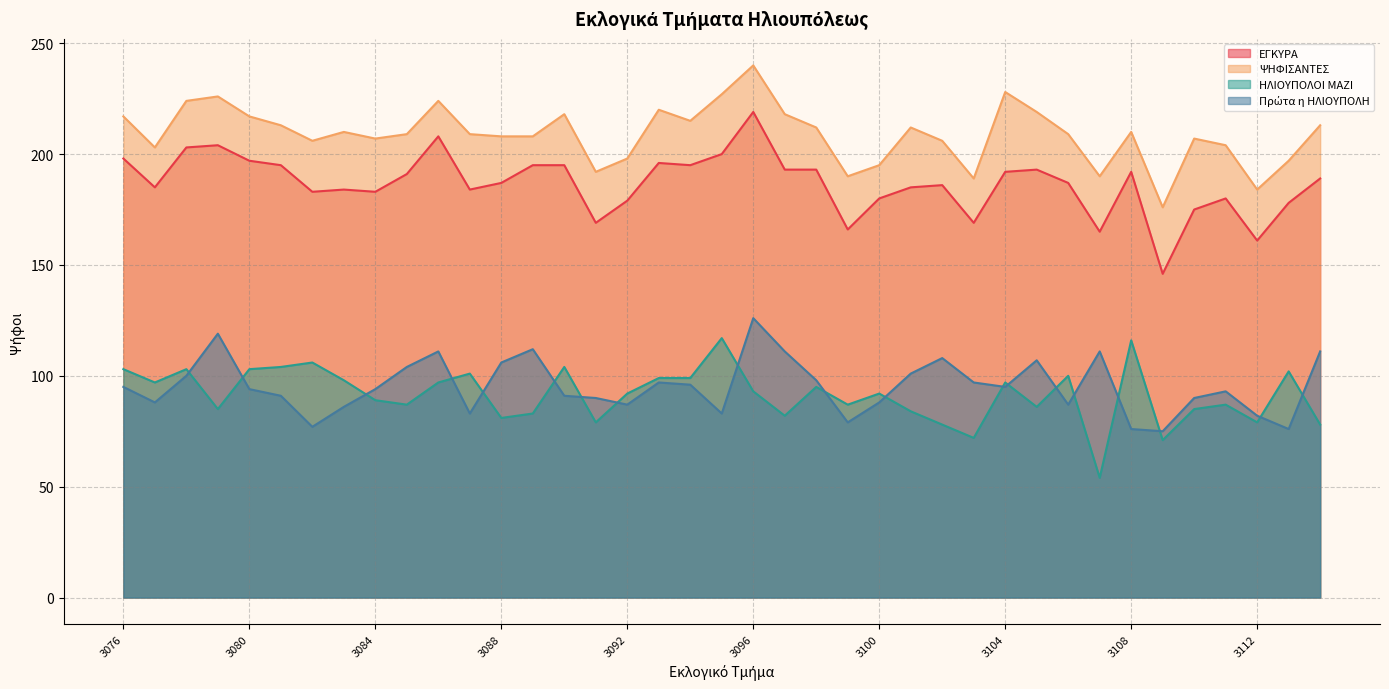

What is the difference between the maximum and minimum values in the ΨΗΦΙΣΑΝΤΕΣ series?

64